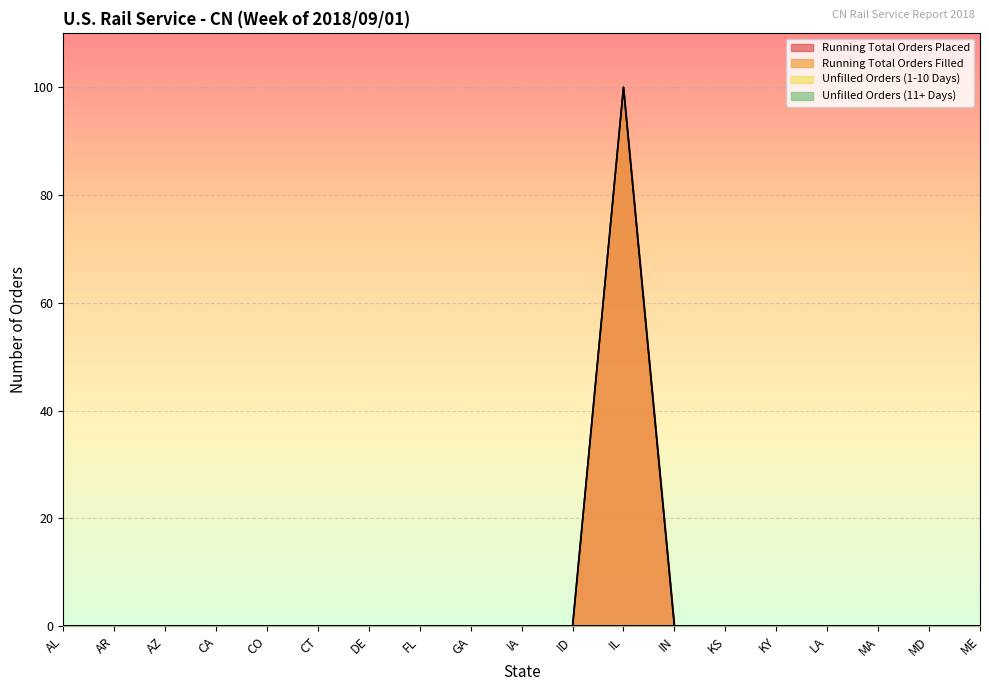

At which label is Running Total Orders Placed closest to 50?

AL